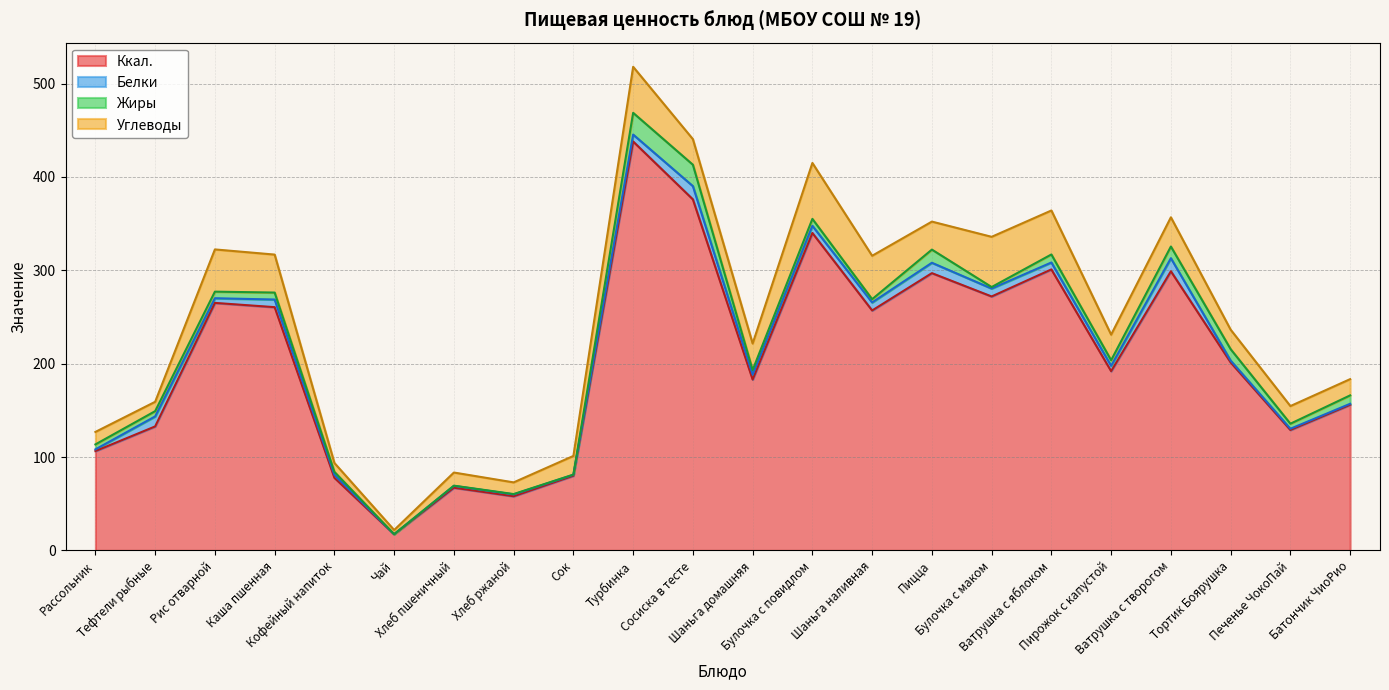

Between Кофейный напиток and Булочка с маком, which series saw the biggest shift?

Ккал.